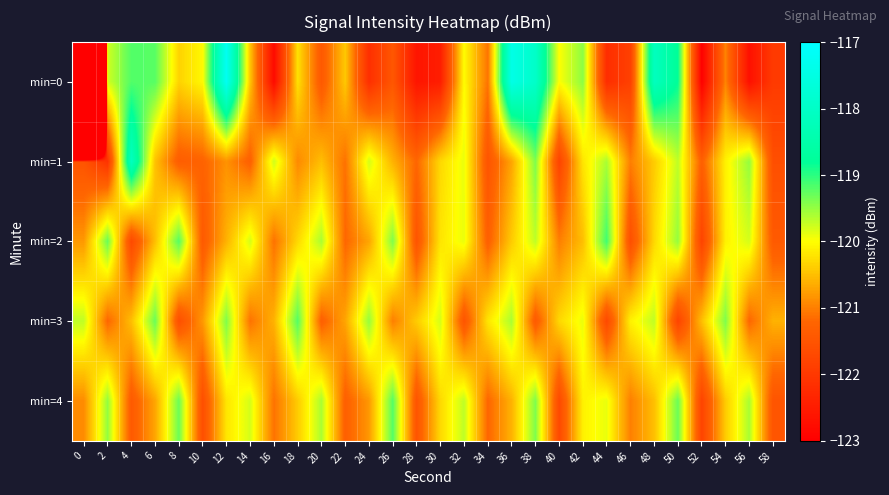

List the series in order of their peak value, highest first.

min=0, min=1, min=2, min=3, min=4